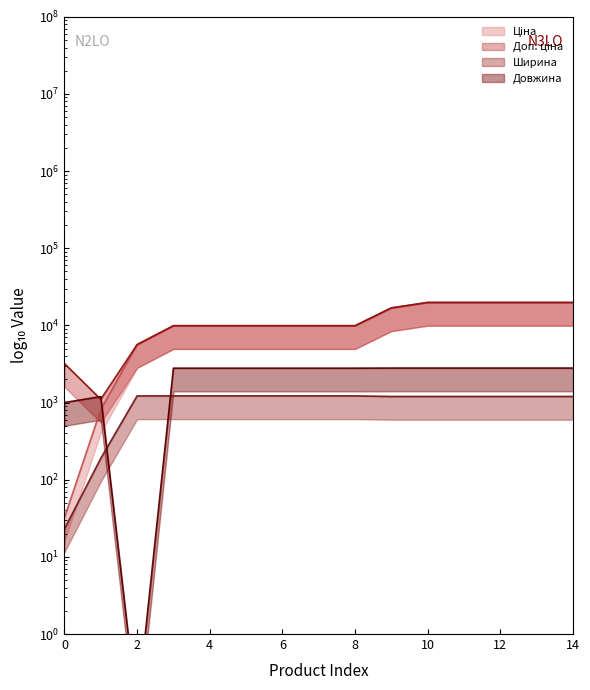

Is the value of Ціна (line) at 14 greater than the value of Довжина (line) at 4?

Yes